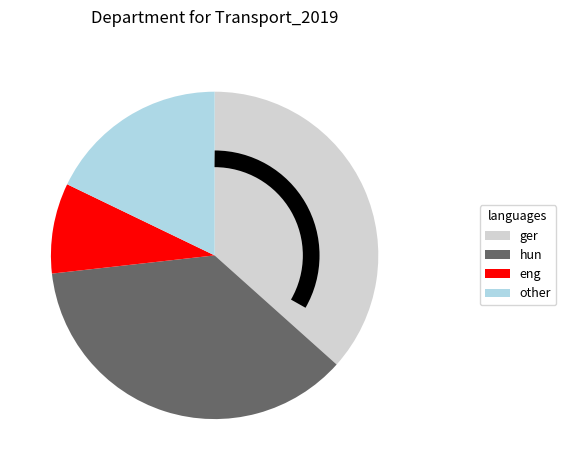

Is there a majority slice in this chart?

No